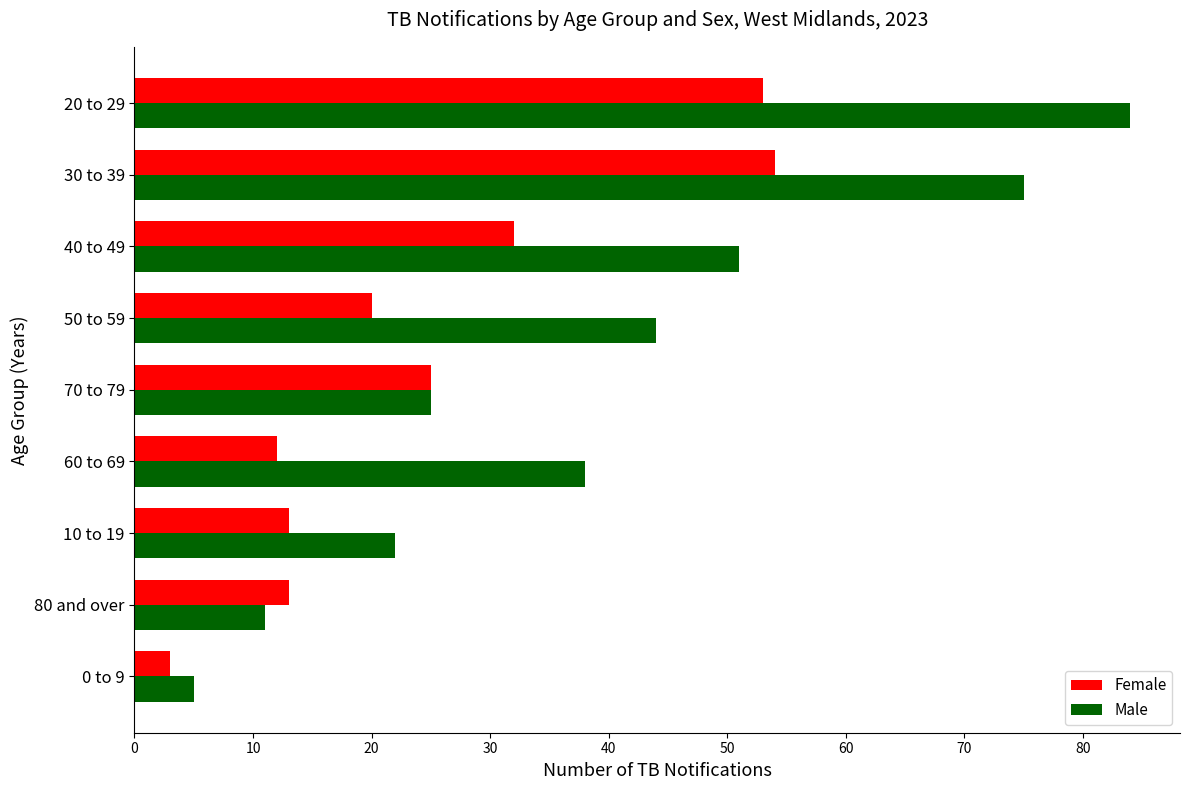

What value does the Male series have at 70 to 79?

25